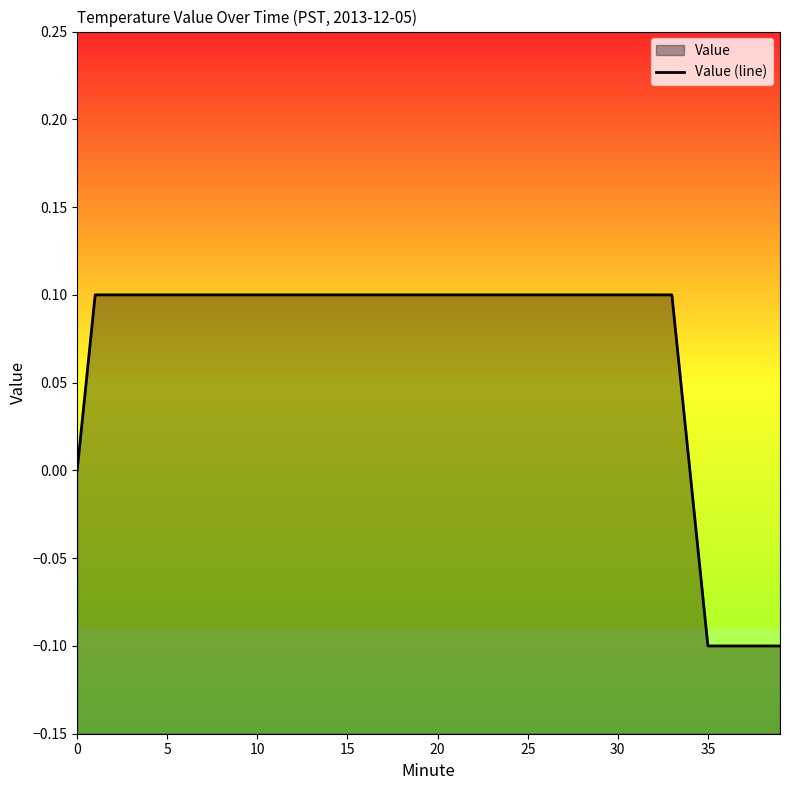

Count the number of values greater than 0.

33